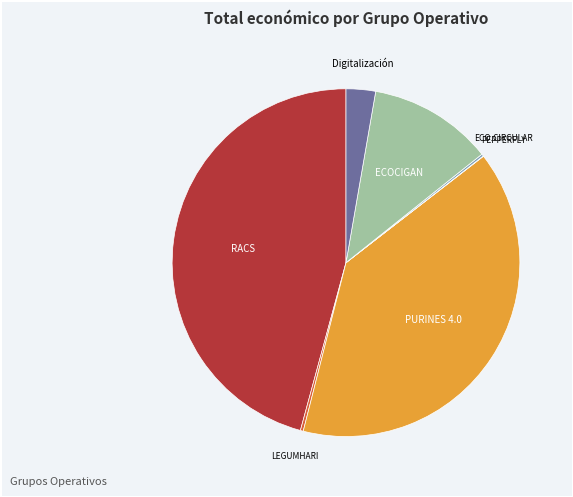

Is there any slice that represents more than half of the pie?

No